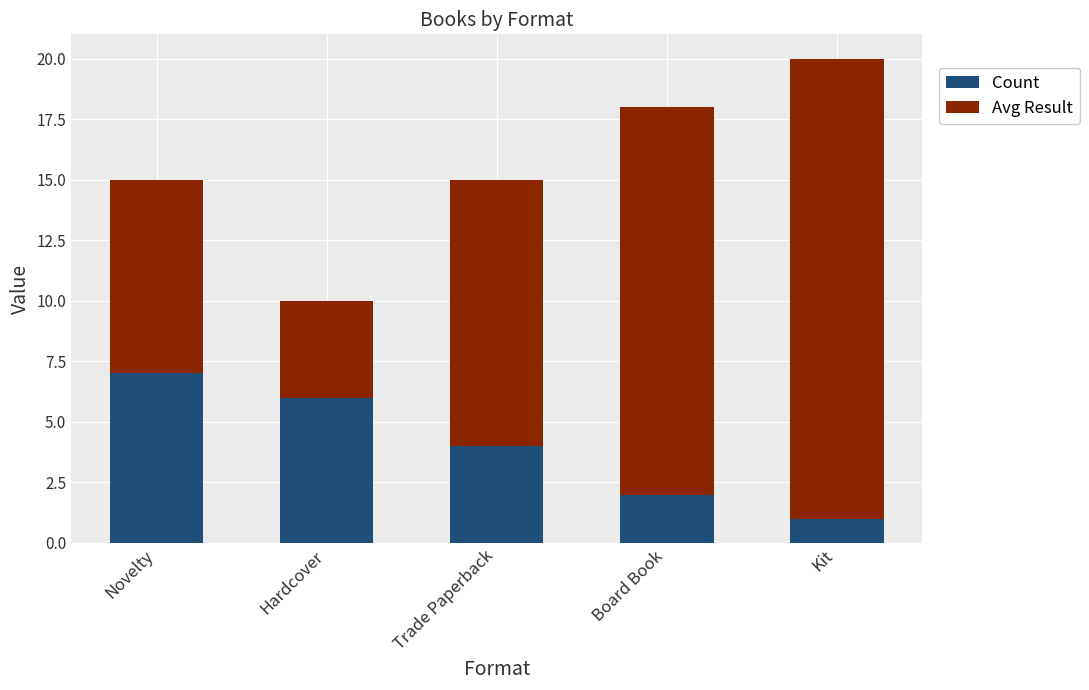

How many values in the Count series are below 4?

2